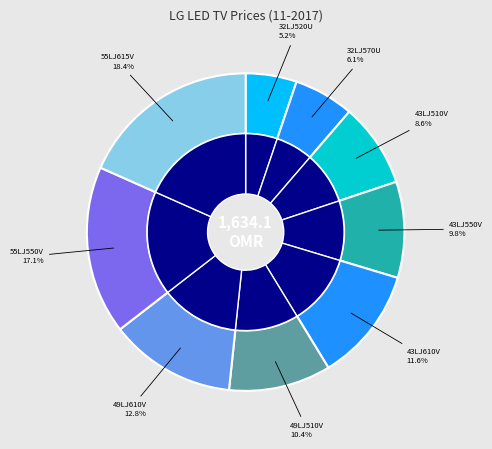

Does any single category account for the majority?

No